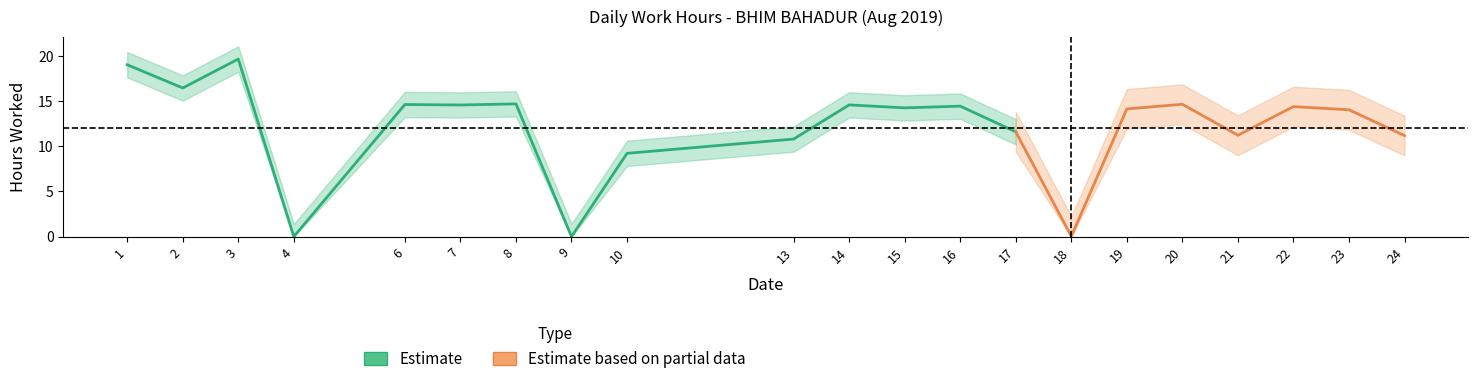

Is it true that the value at 21 is 4.9?

False